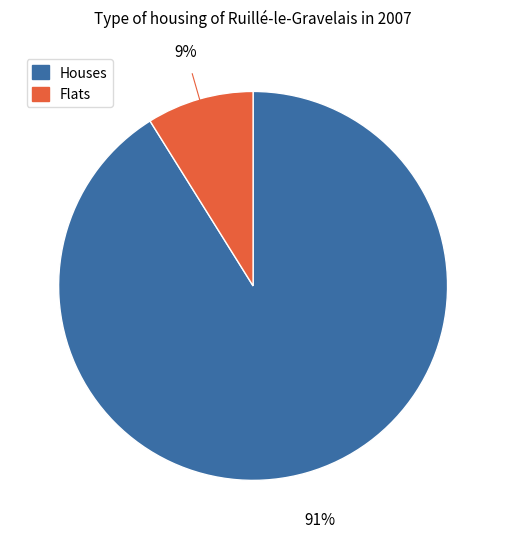

Does any single category account for the majority?

Yes